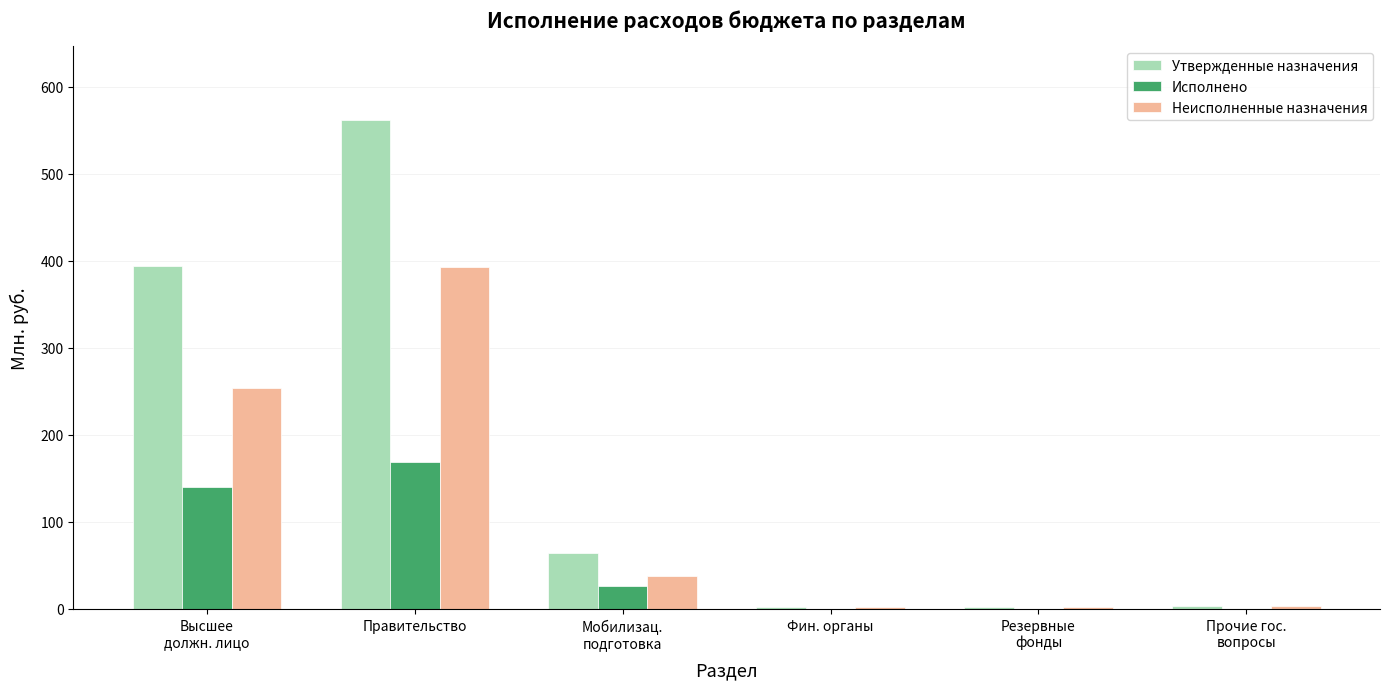

What is the highest value of the Исполнено series?

169.2